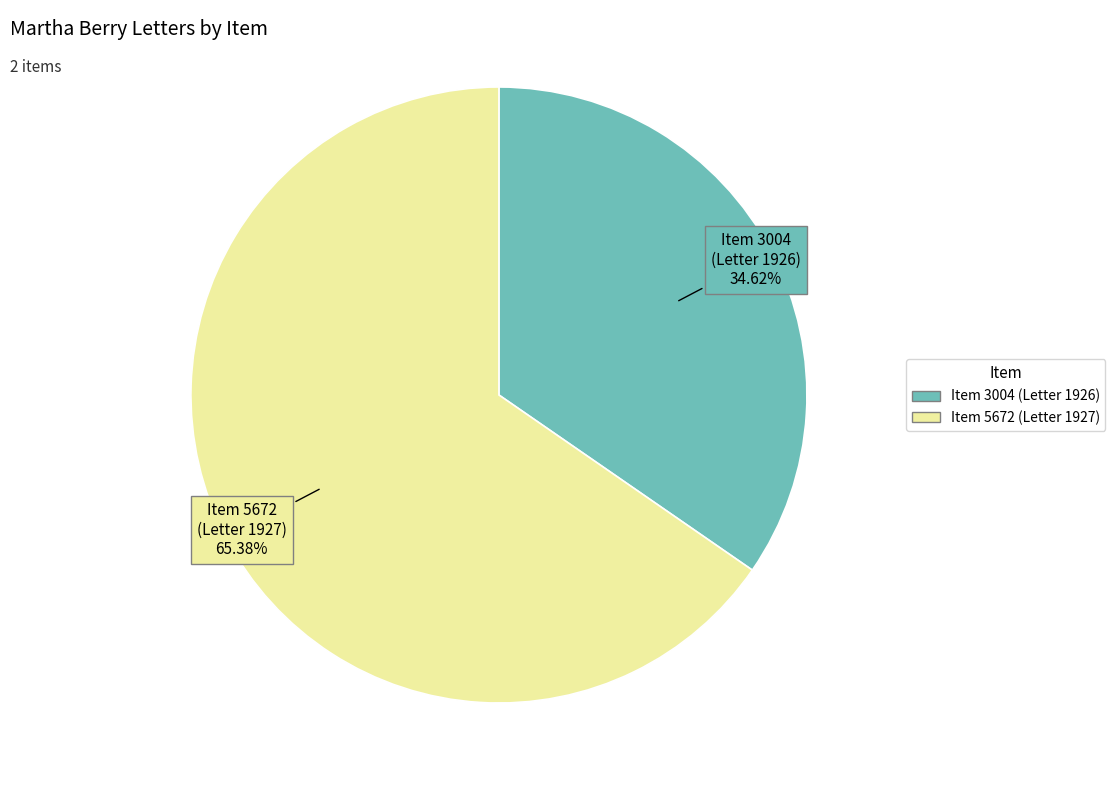

Which category accounts for the majority?

Item 5672 (Letter 1927)